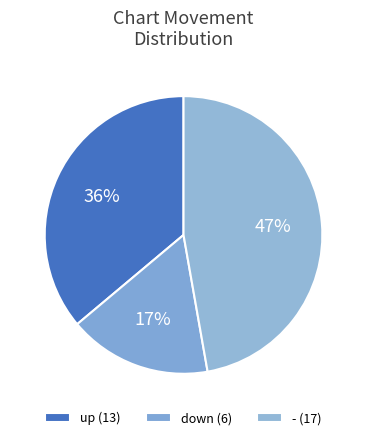

To the nearest percent, what percentage of the pie is -?

47%